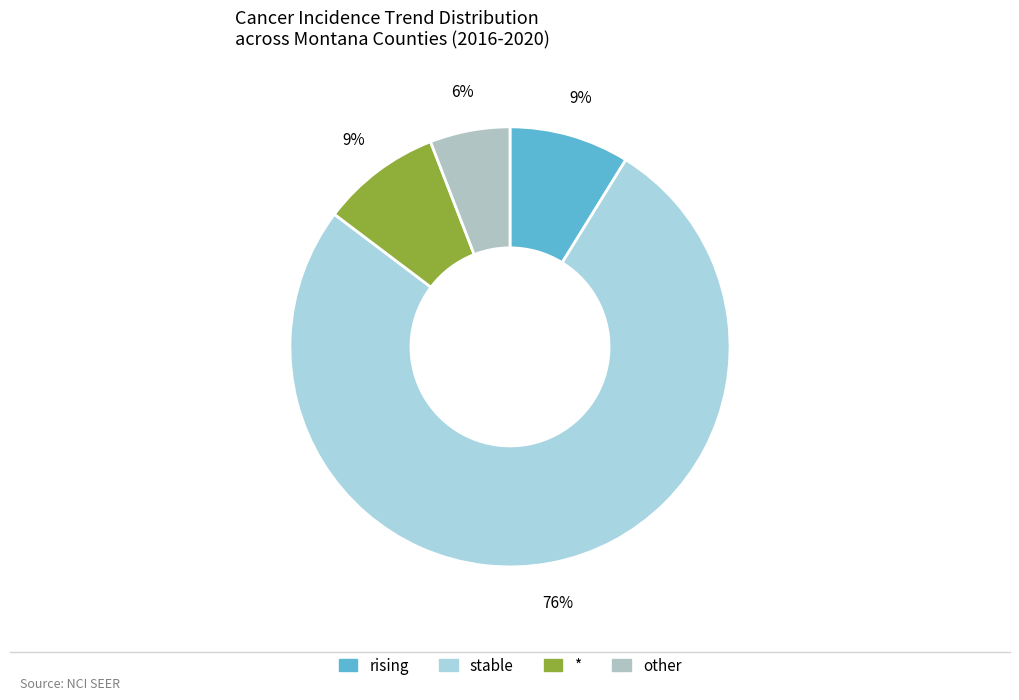

The rising slice represents 1% of the pie. True or false?

False